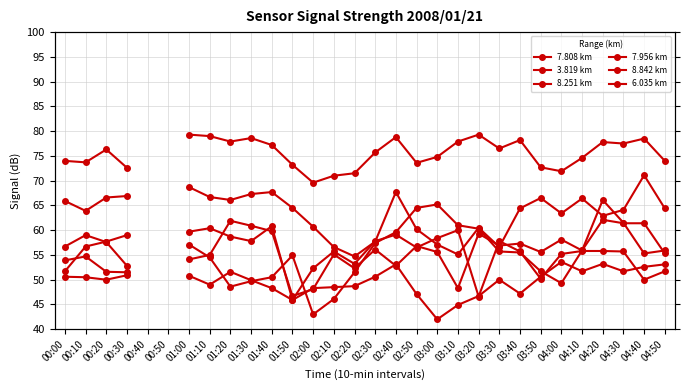

Does the chart have visible grid lines?

Yes